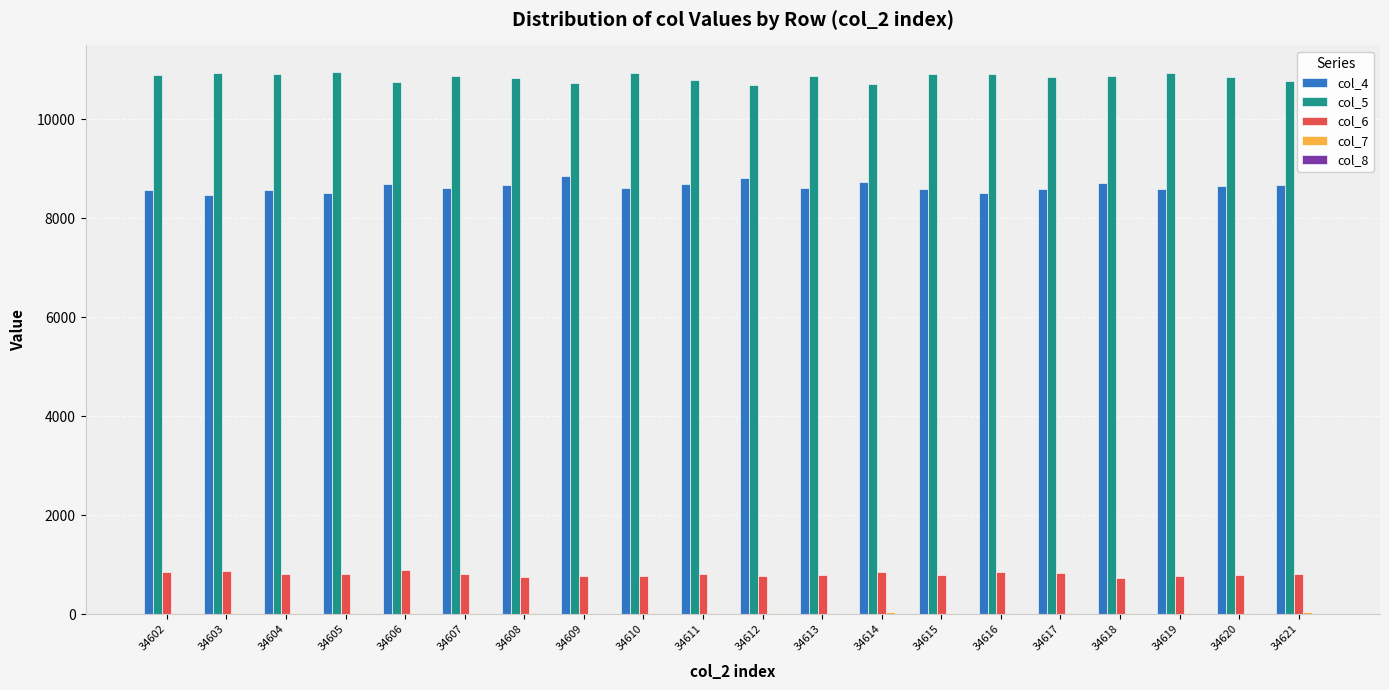

True or false: col_6 has a value of 791 at 34620.

True